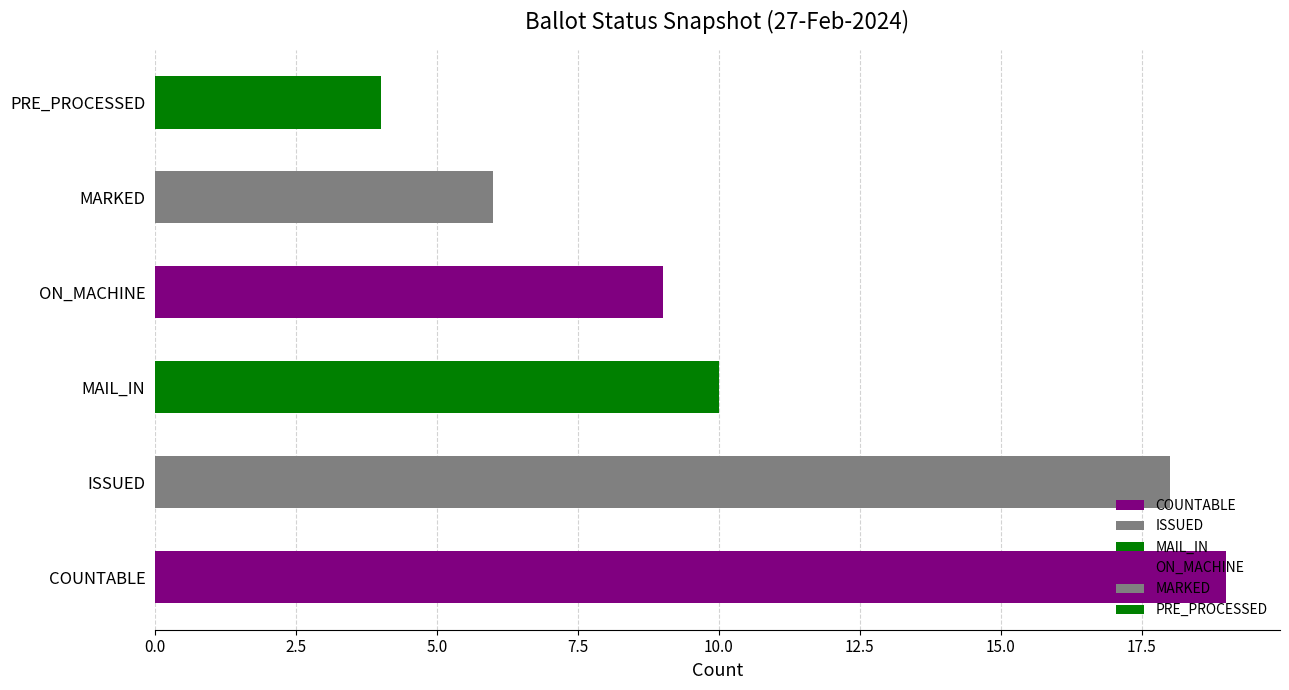

What is the ratio of the value at PRE_PROCESSED to the value at MARKED?

0.7